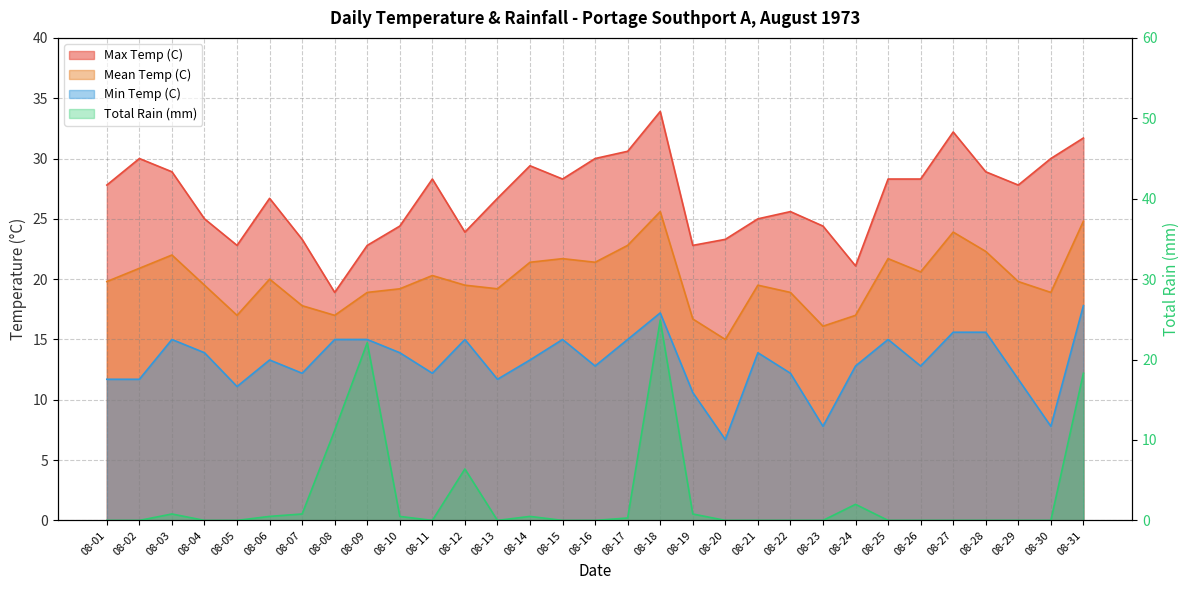

What value does the Max Temp (C) series have at 08-11?

28.3